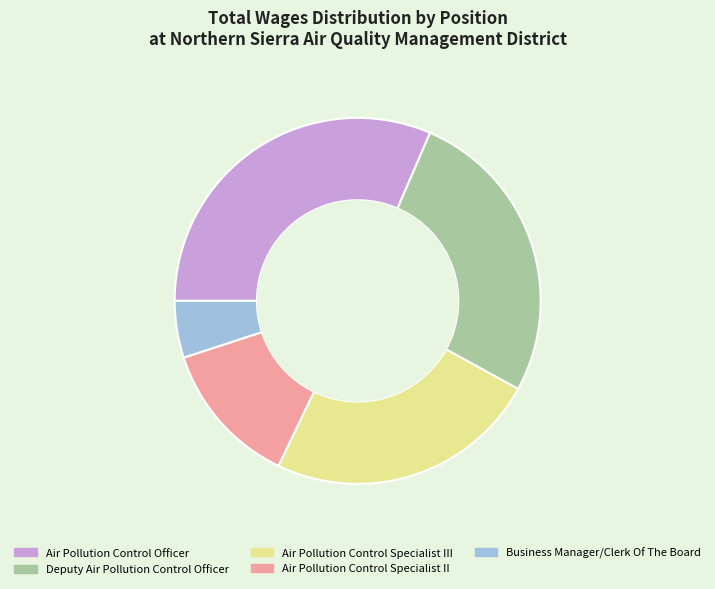

Is there any slice that represents more than half of the pie?

No